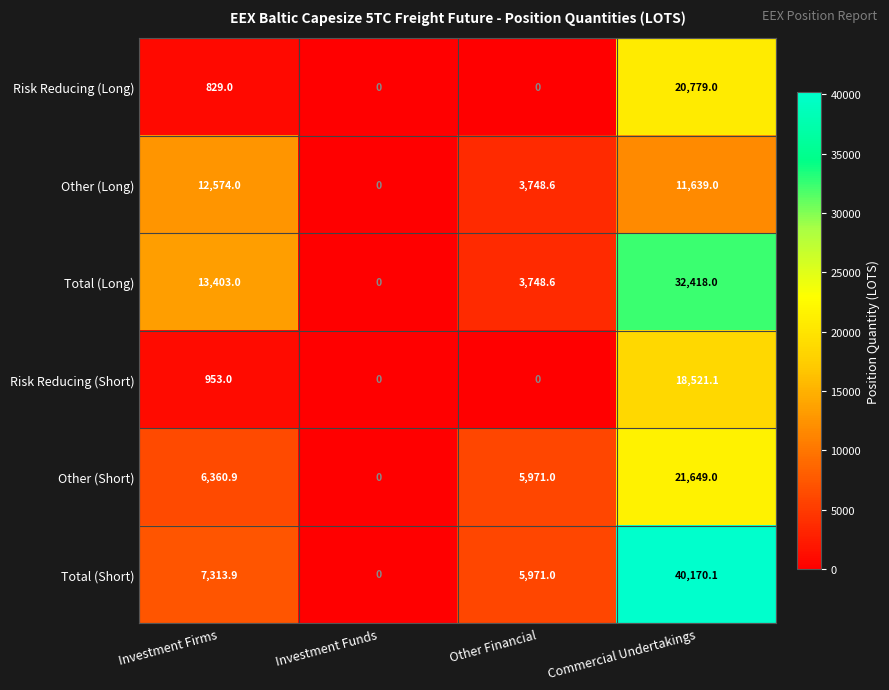

At how many categories does at least one series exceed 1566?

3